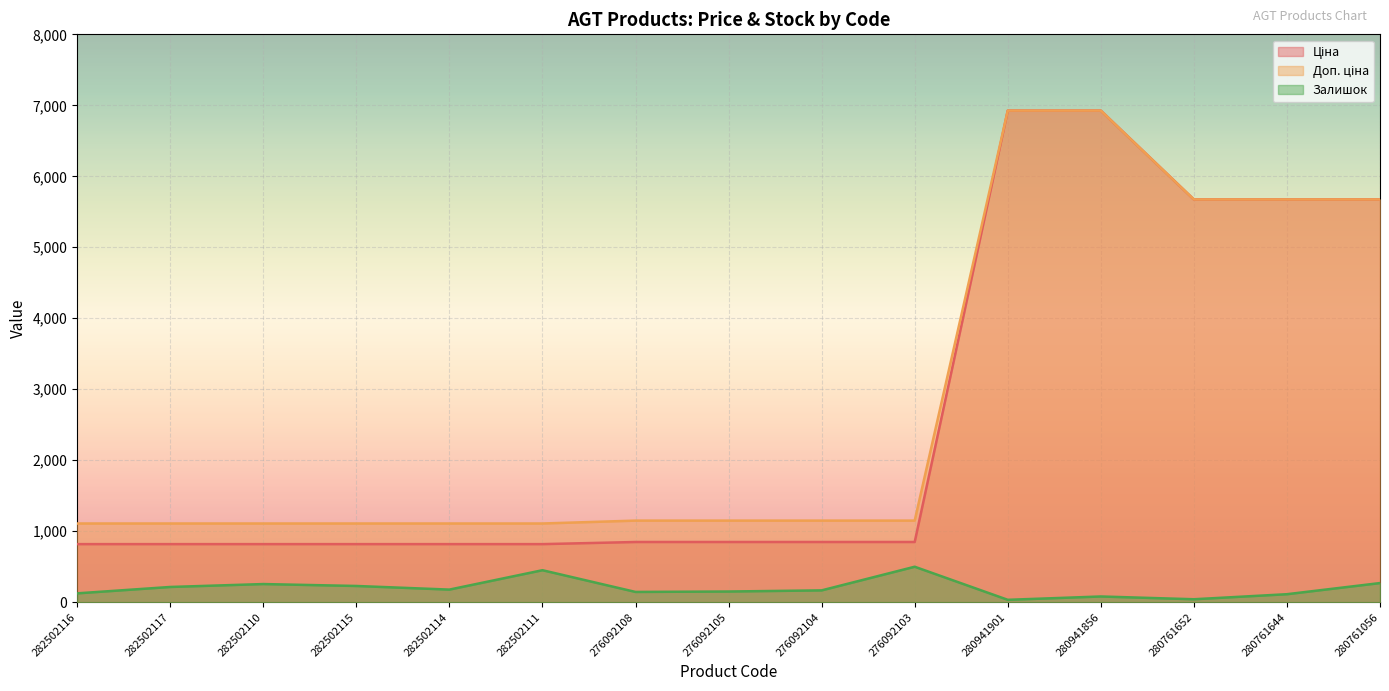

How many categories are shown in the chart?

15